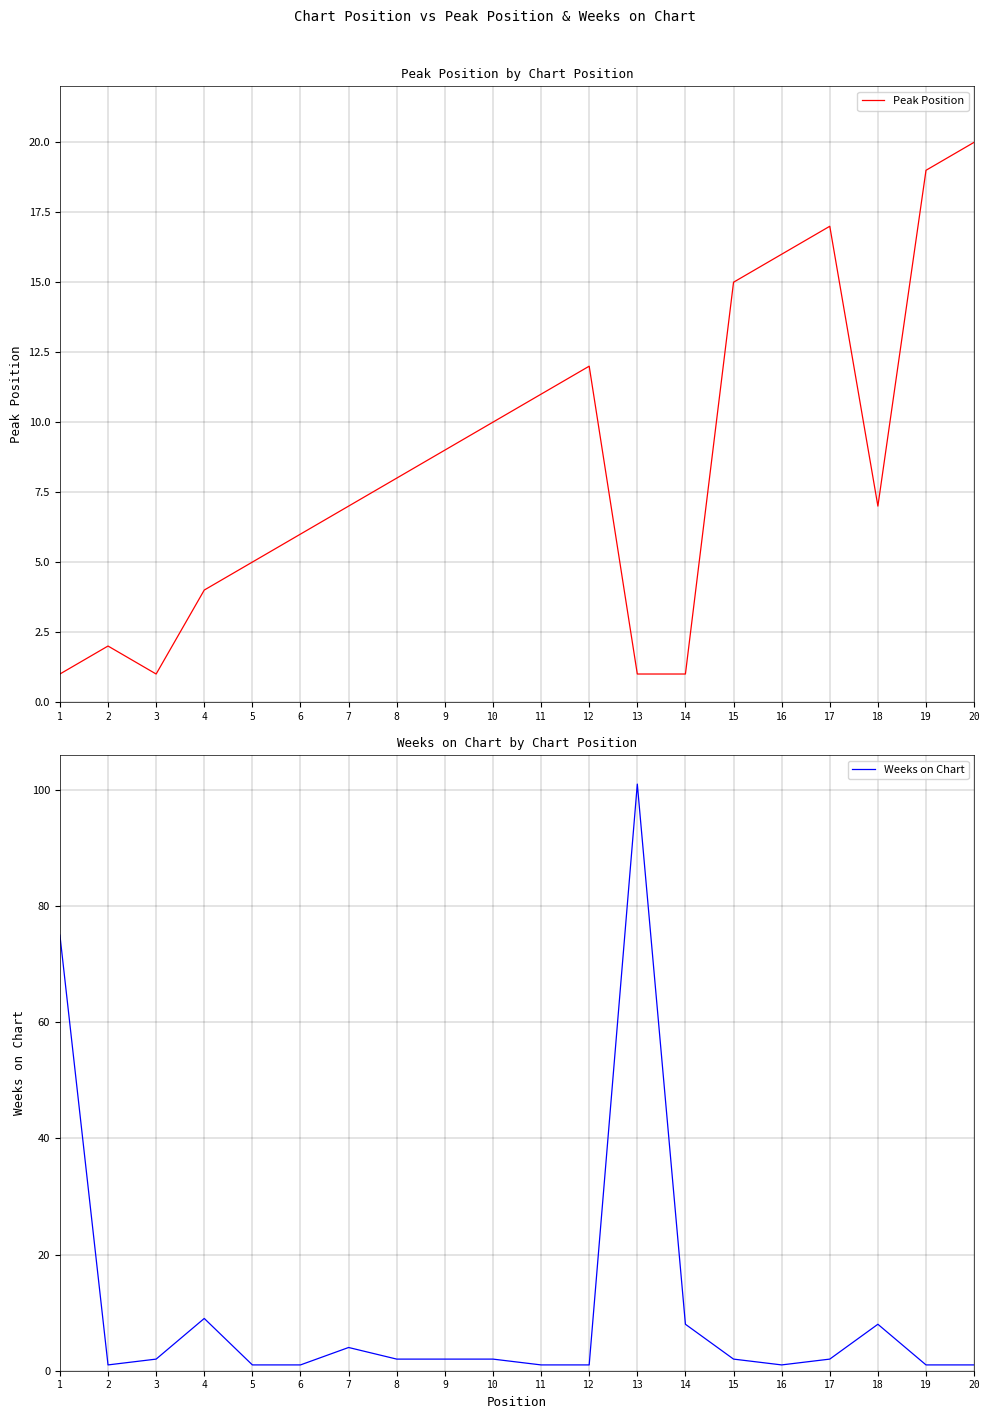

What are all the series names shown in the legend?

Peak Position, Weeks on Chart